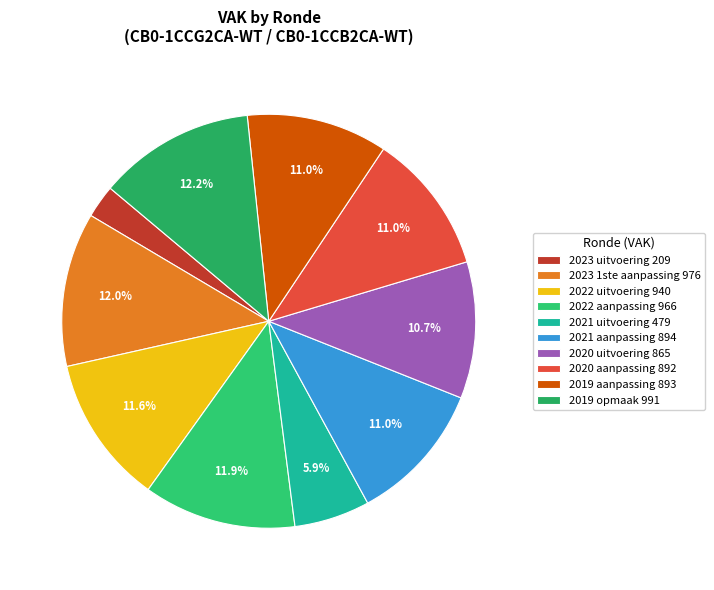

Does any single category account for the majority?

No